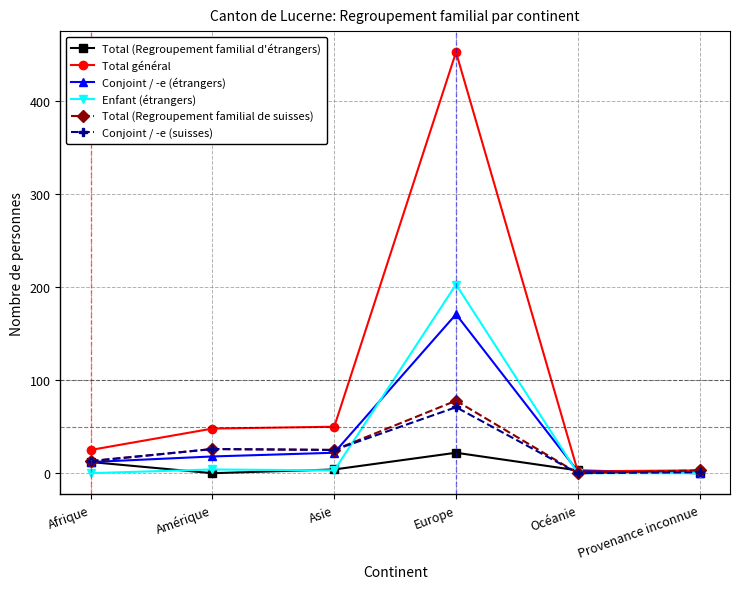

Is the value of Conjoint / -e (étrangers) at Europe greater than the value of Total (Regroupement familial d'étrangers) at Amérique?

Yes